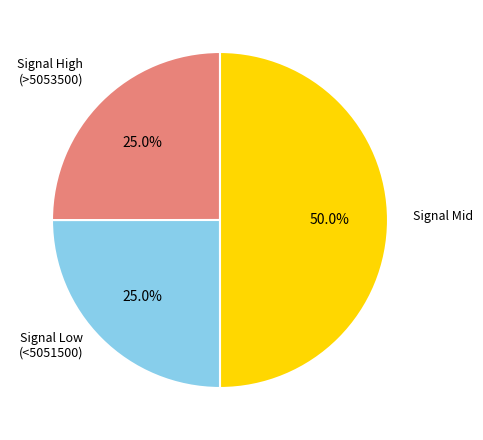

How many slices are in this pie chart?

3